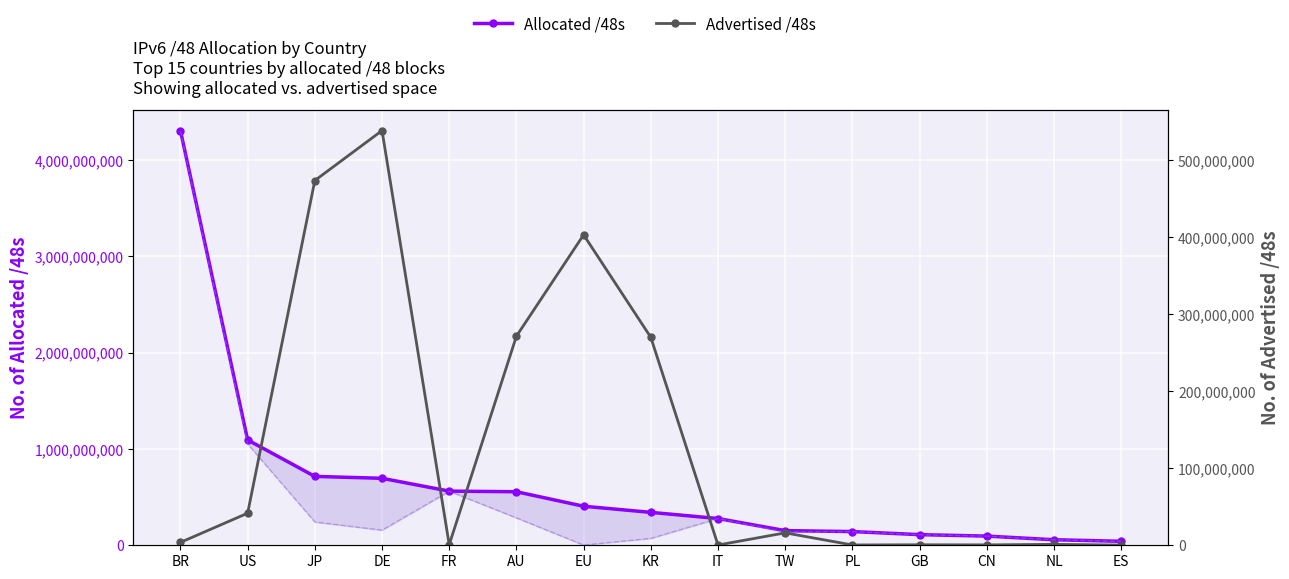

True or false: Advertised /48s and Allocated /48s intersect in this chart.

False